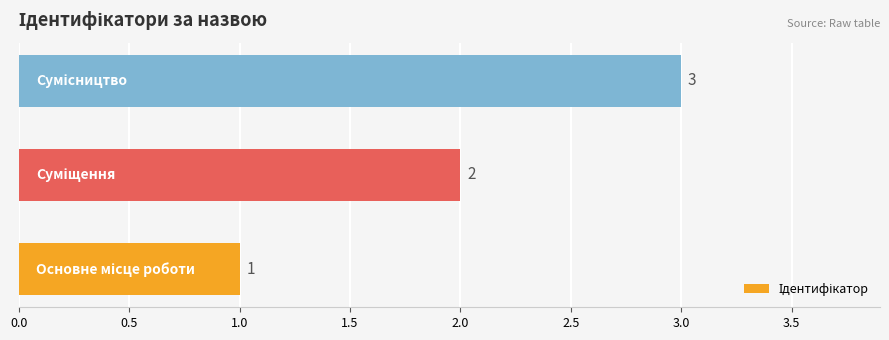

What is the sum of all values?

6